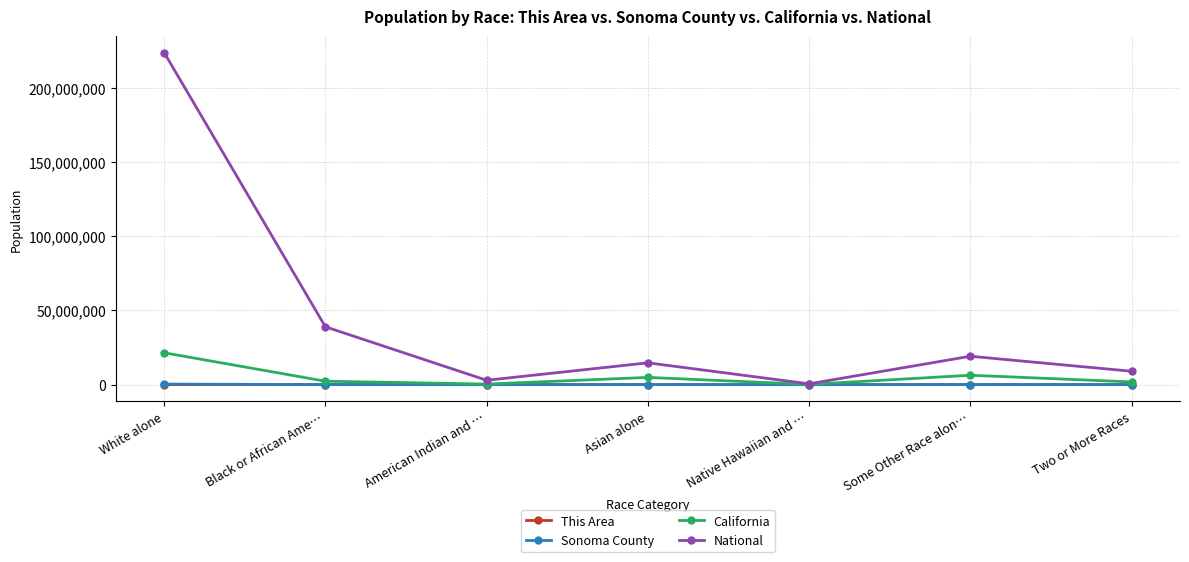

What is the maximum value shown in the chart?

223553265